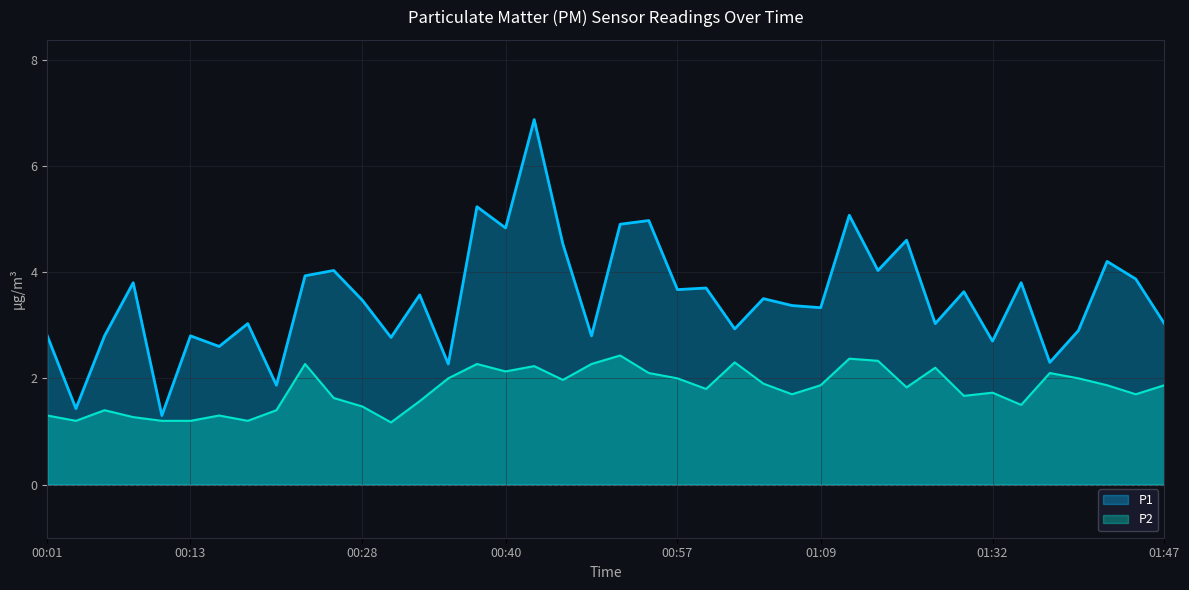

True or false: P1 and P2 intersect in this chart.

False